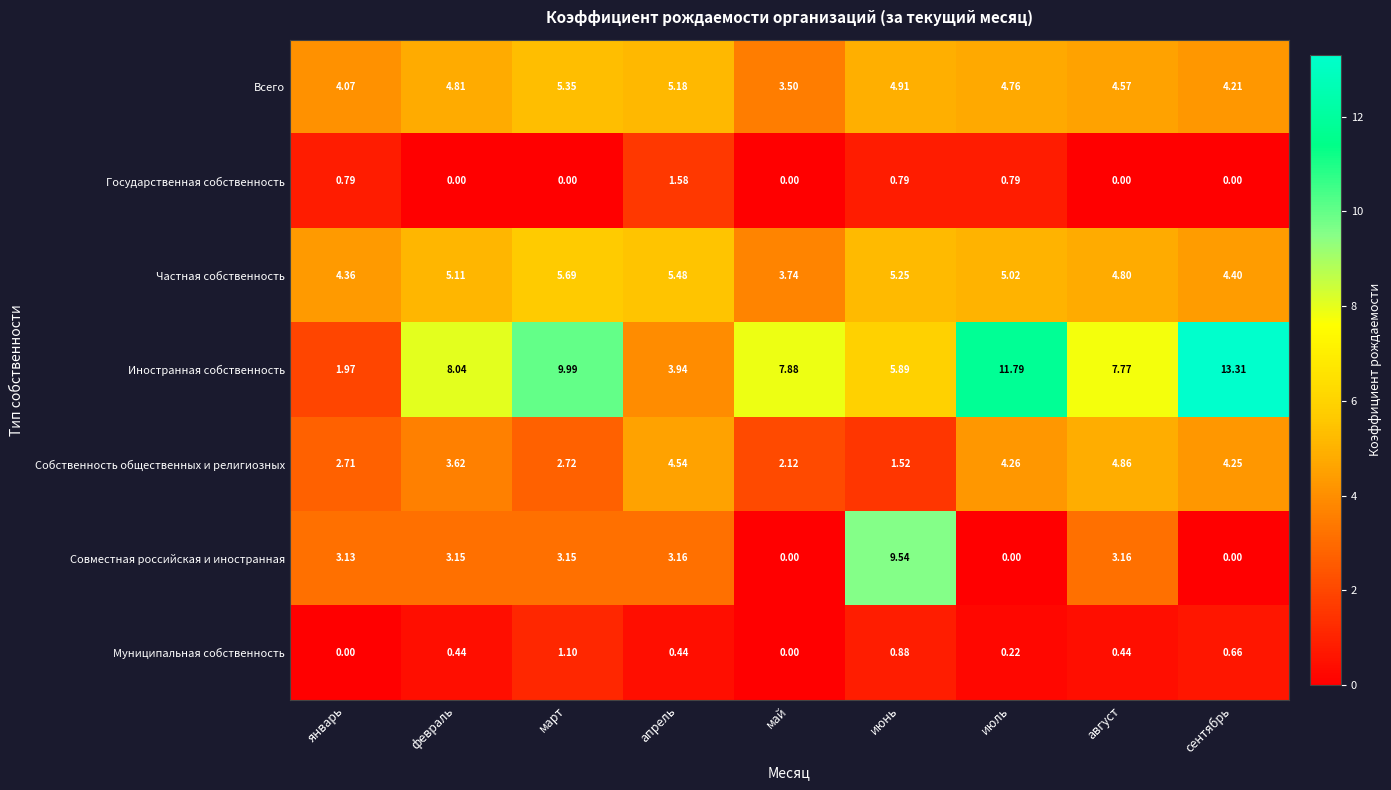

List the labels in order of Собственность общественных и религиозных value, largest first.

август, апрель, июль, сентябрь, февраль, март, январь, май, июнь